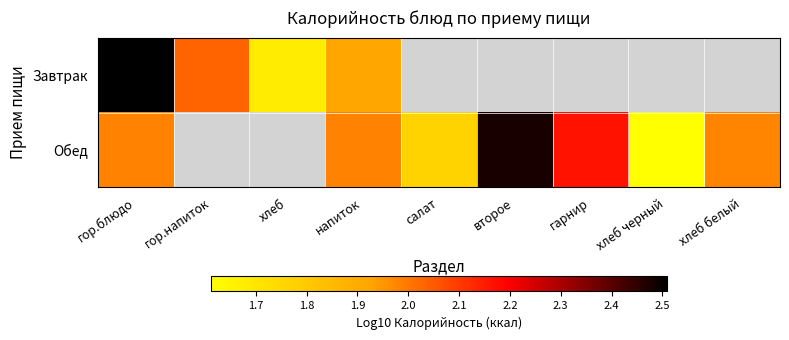

What is the greatest value displayed?

2.5